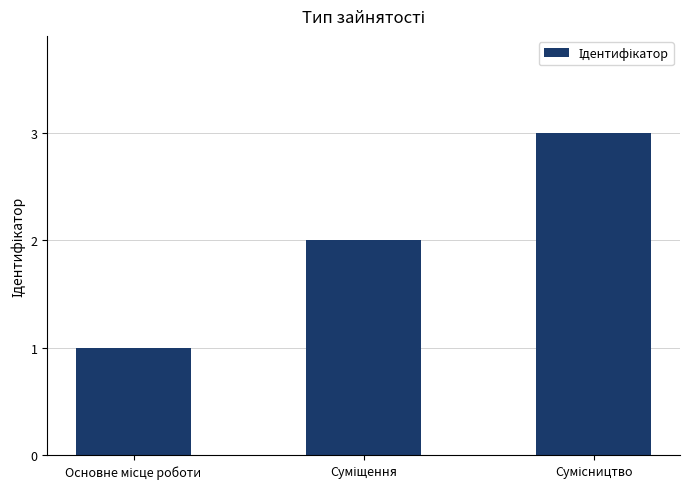

What is the sum of all values?

6